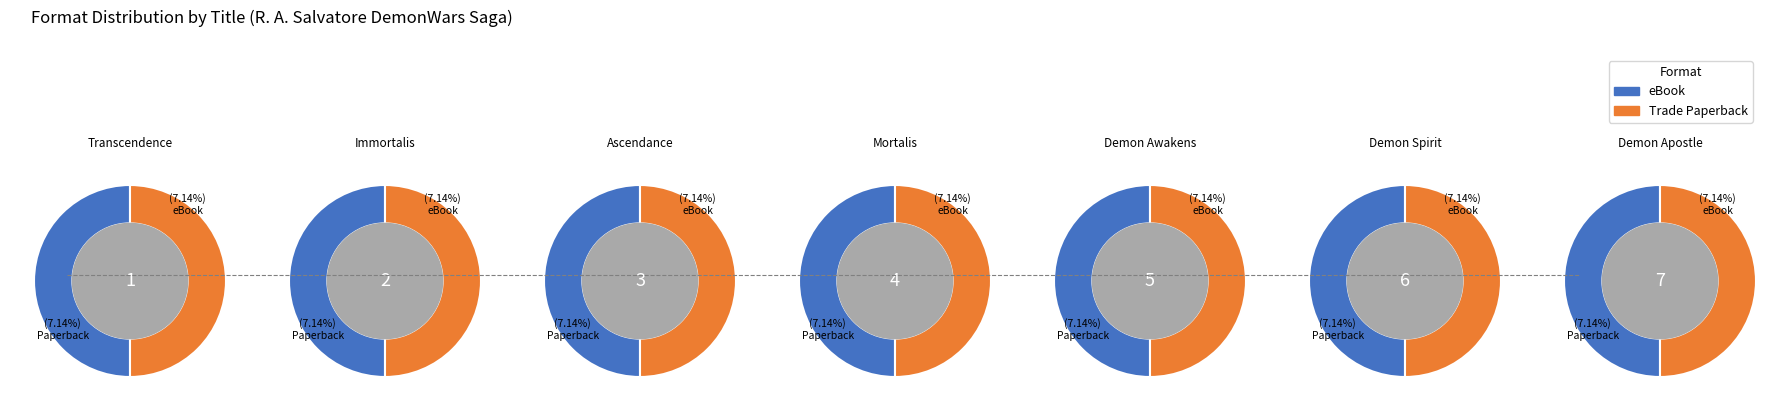

What is the smallest slice in the pie chart?

Demon Awakens